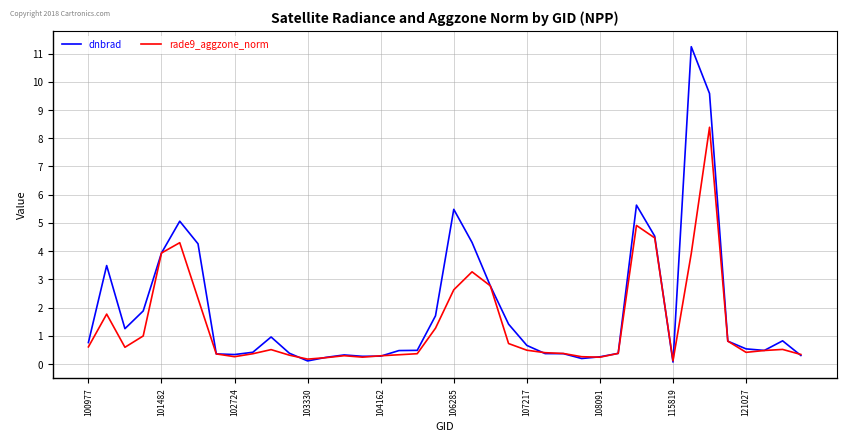

Which series has the largest total across all categories?

dnbrad